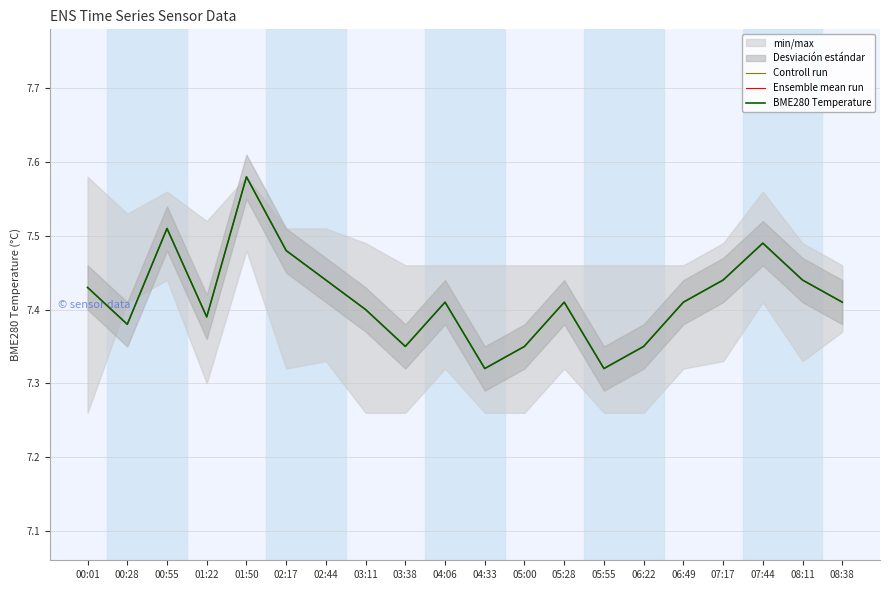

How many data points does each series have?

20